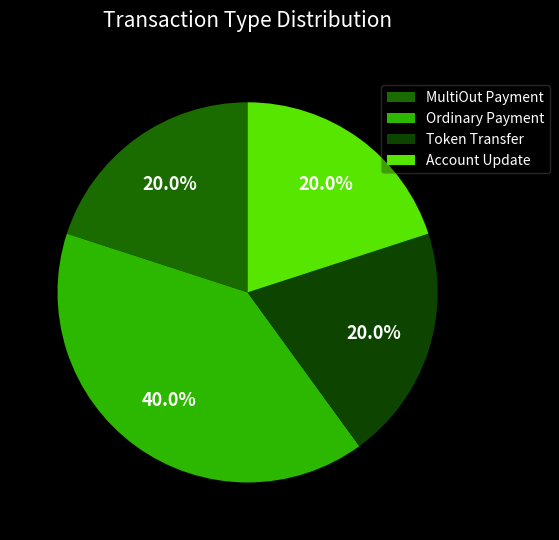

The MultiOut Payment slice represents 31% of the pie. True or false?

False